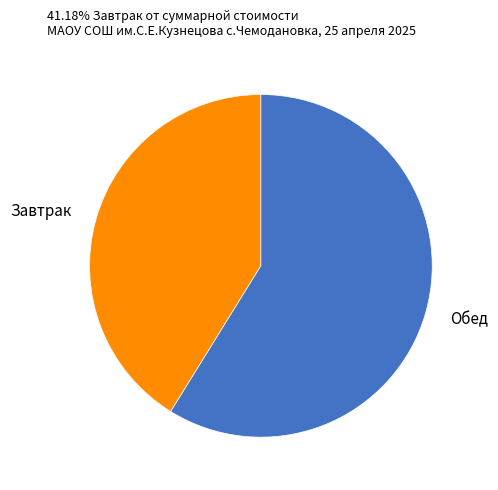

Approximately how many times larger is the value at Завтрак compared to Обед?

0.7